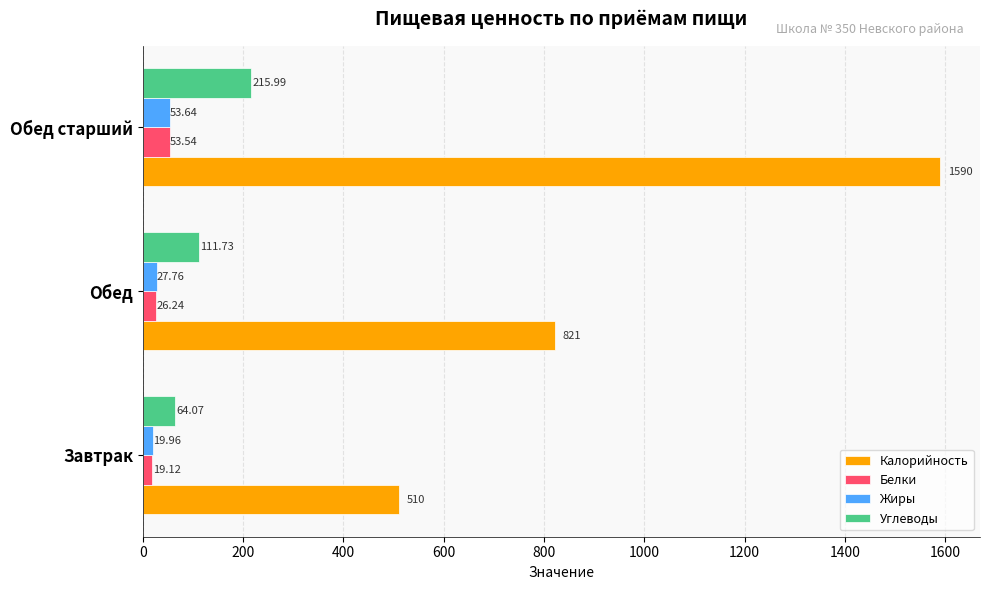

What is the difference between the highest and lowest values at Обед старший?

1536.5